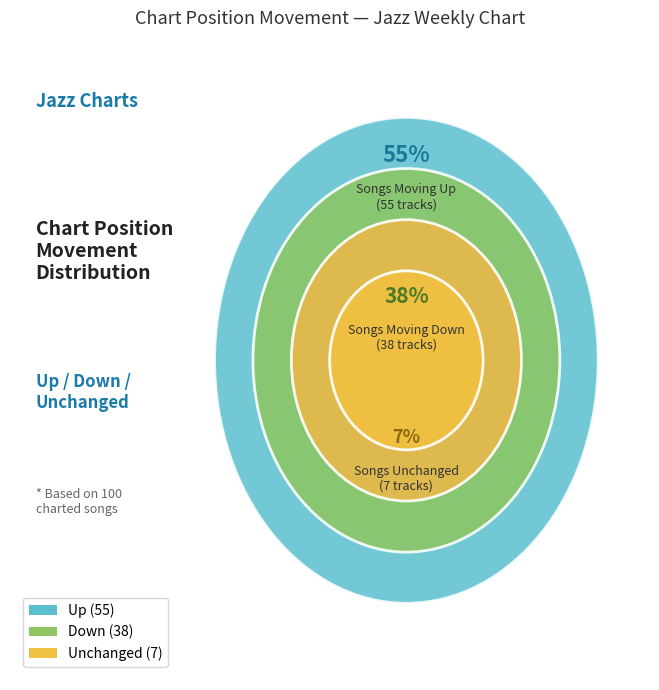

To the nearest percent, what is the difference between the largest and smallest slice percentages?

48%